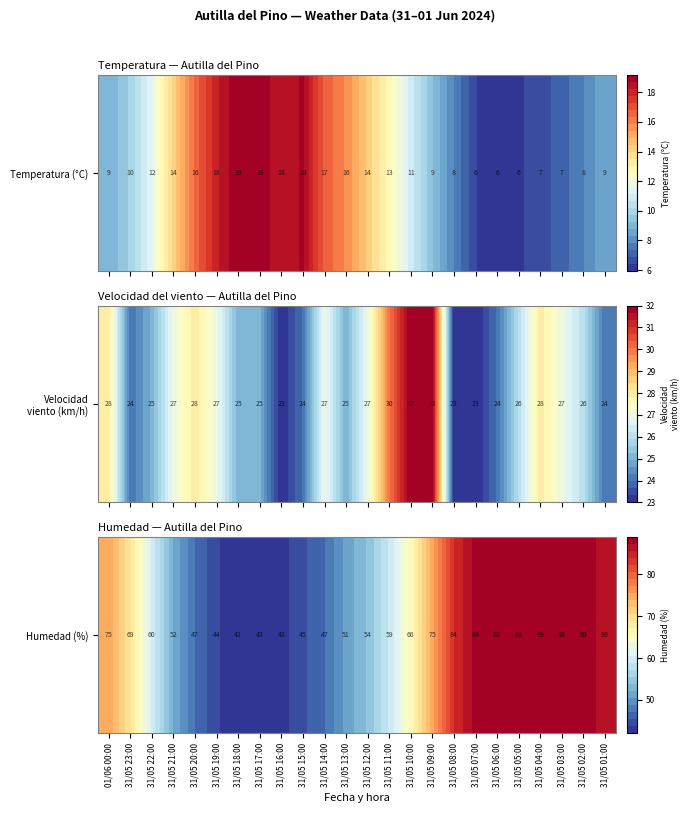

How many data points are less than 66?

12